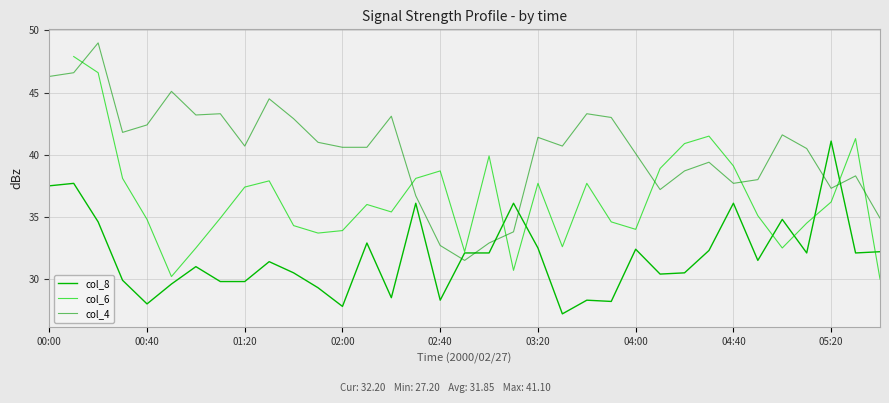

What is the total value across all series at 23?

105.8